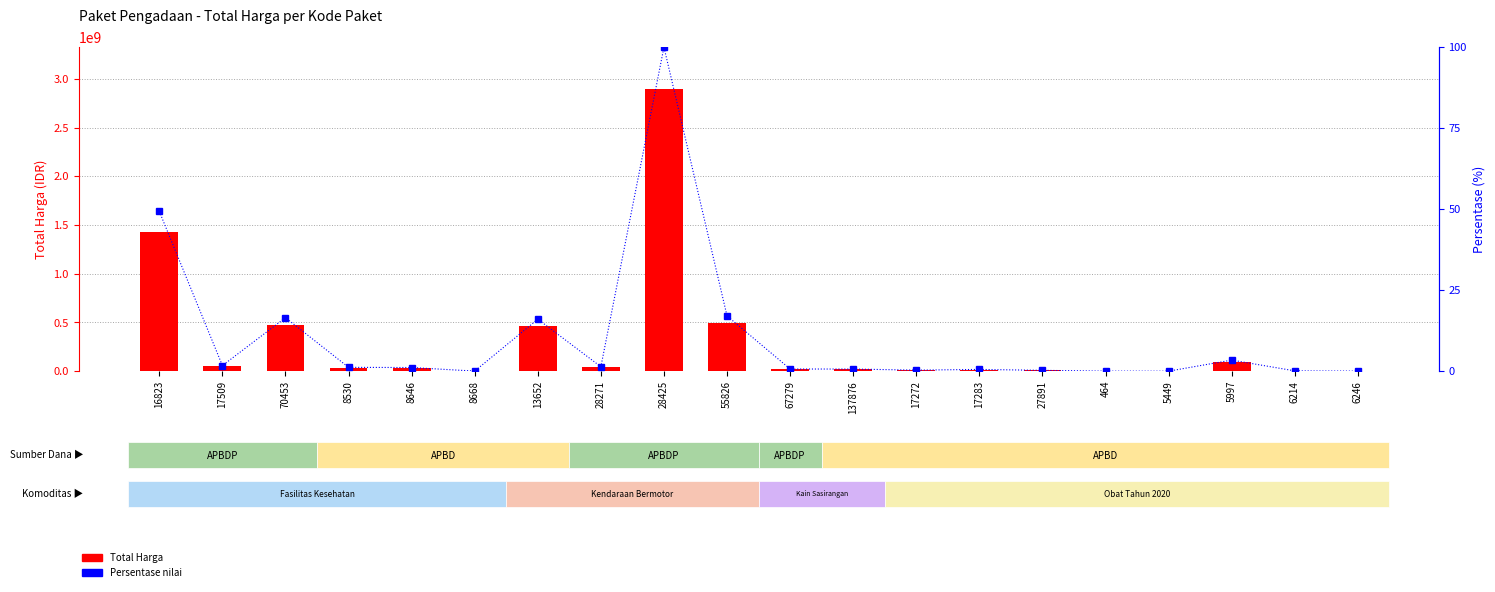

Count the number of categories in the chart.

20